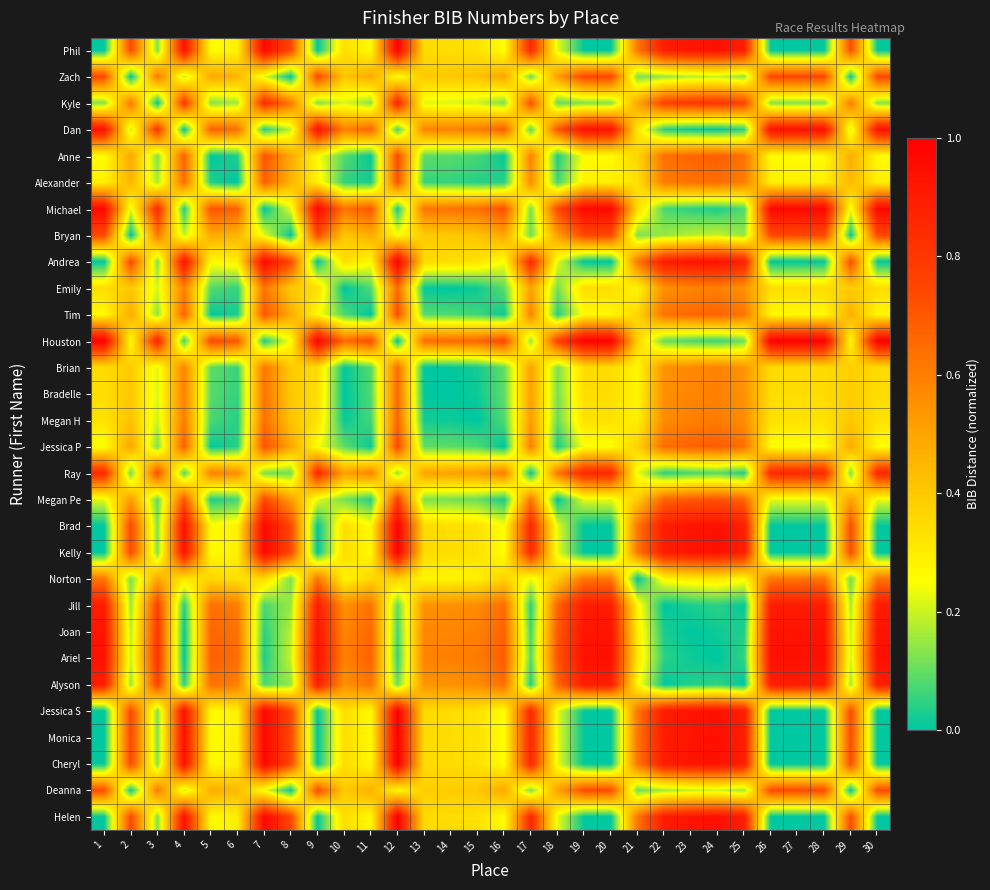

What is the spread (max minus min) of values at 24?

0.9